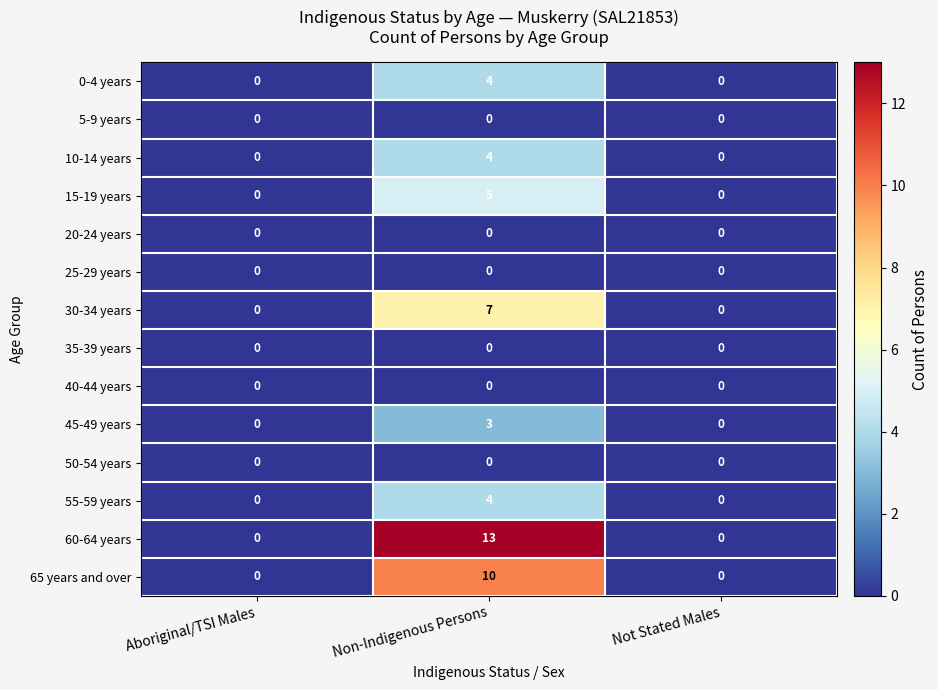

What is the sum of all 10-14 years values?

4